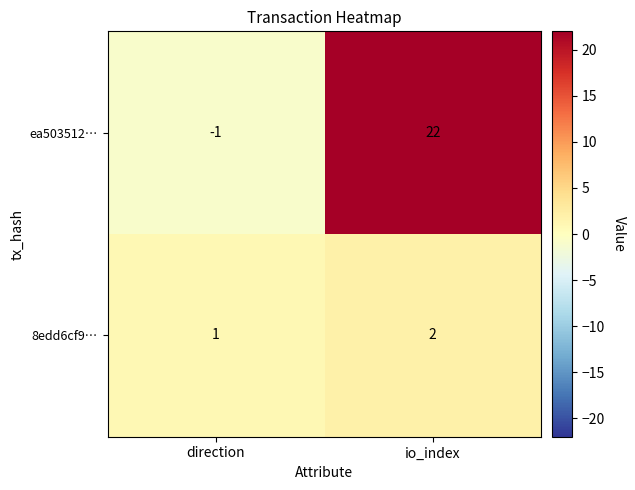

The ea503512… series shows 29 at io_index. True or false?

False